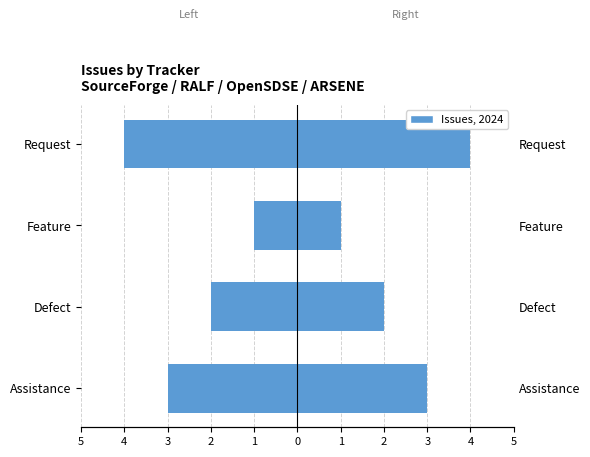

What is the difference between the second highest and second lowest values?

1